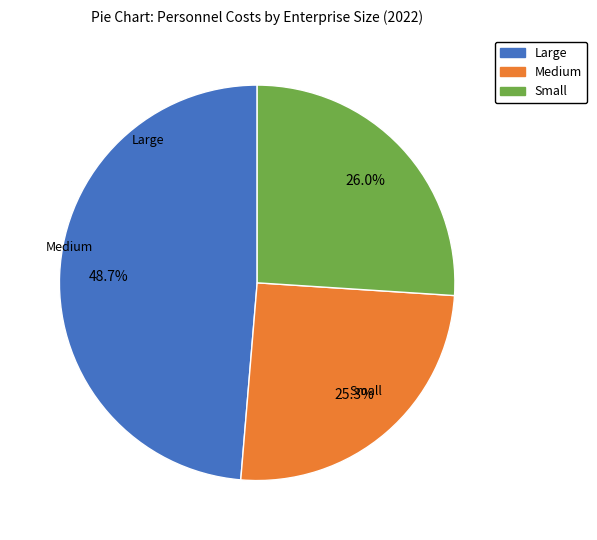

What percentage is the Large slice, to the nearest percent?

49%